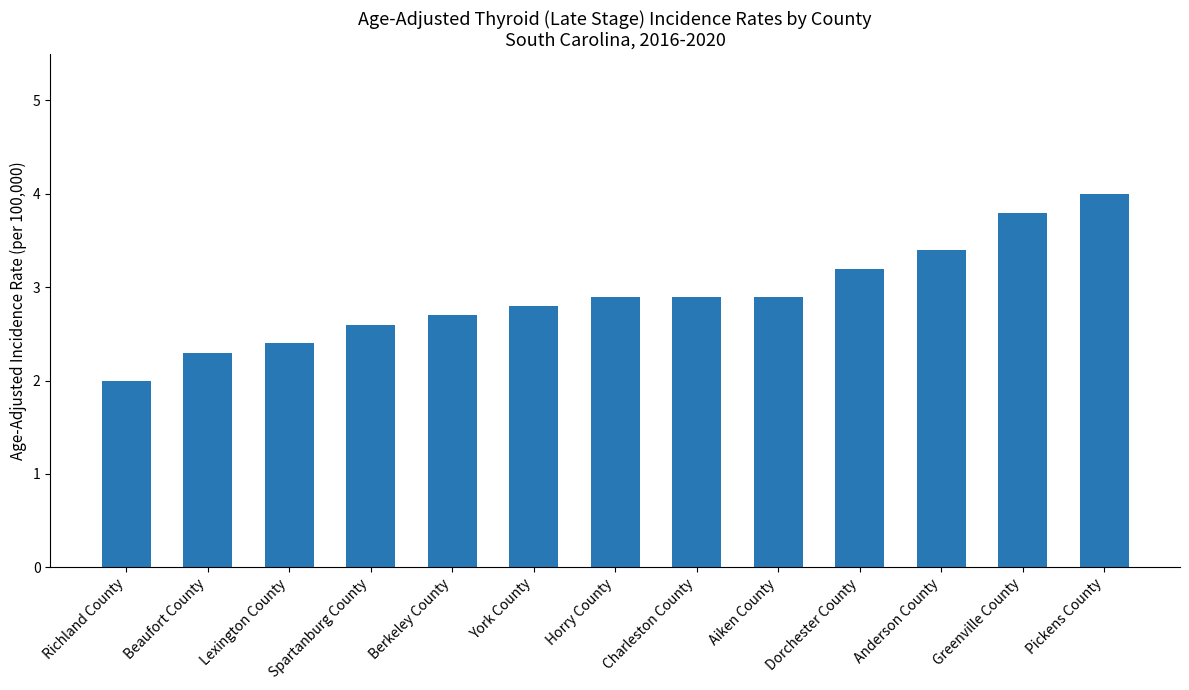

What is the value of the 5th bar from the left?

2.7